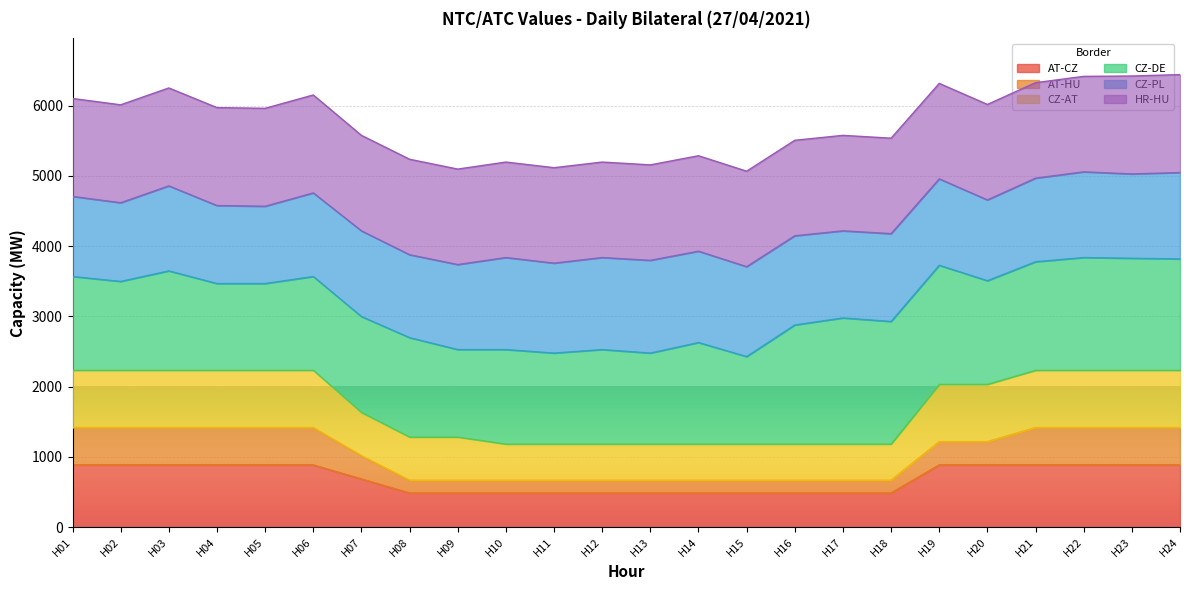

Is it true that AT-HU equals 667 at H10?

True